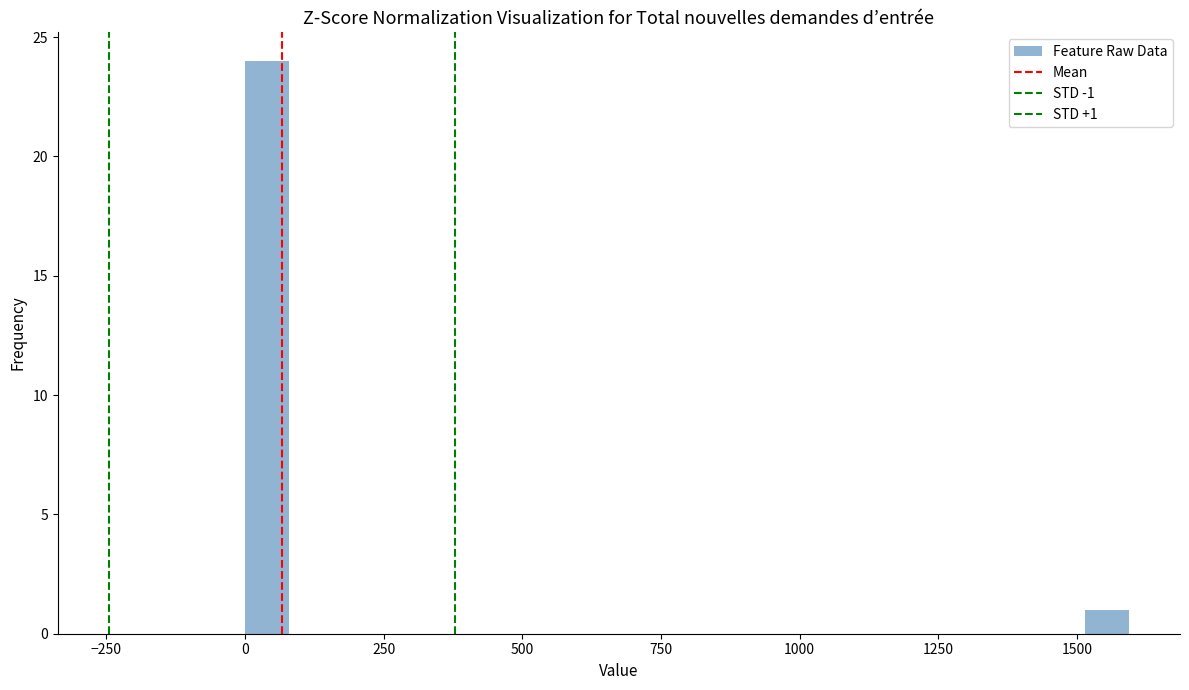

Around what value on the x-axis is the tallest bar? Give the approximate position of its centre, as read against the axis.

50